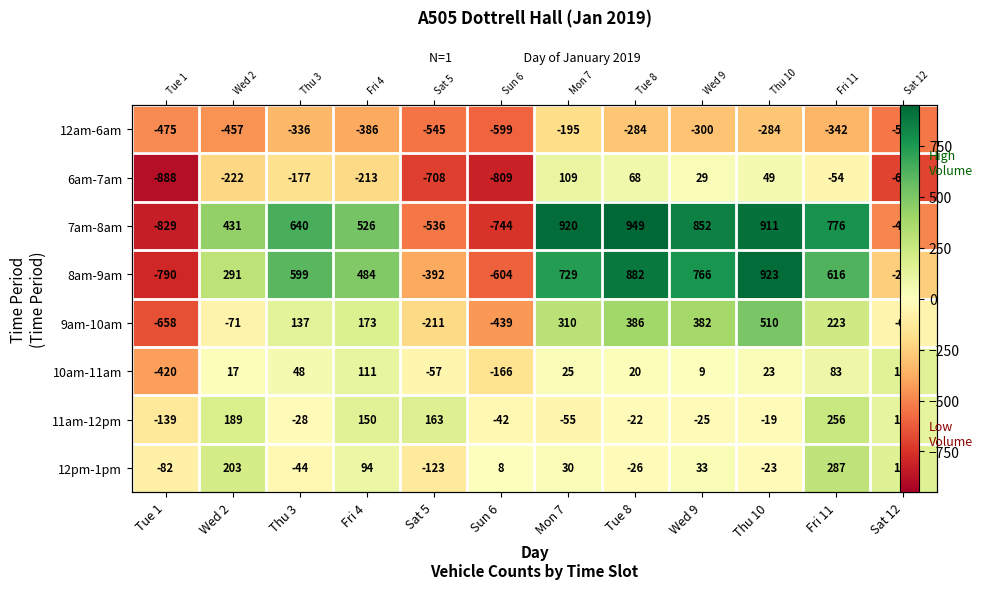

Which series changed the most between Sat 5 and Tue 8?

7am-8am